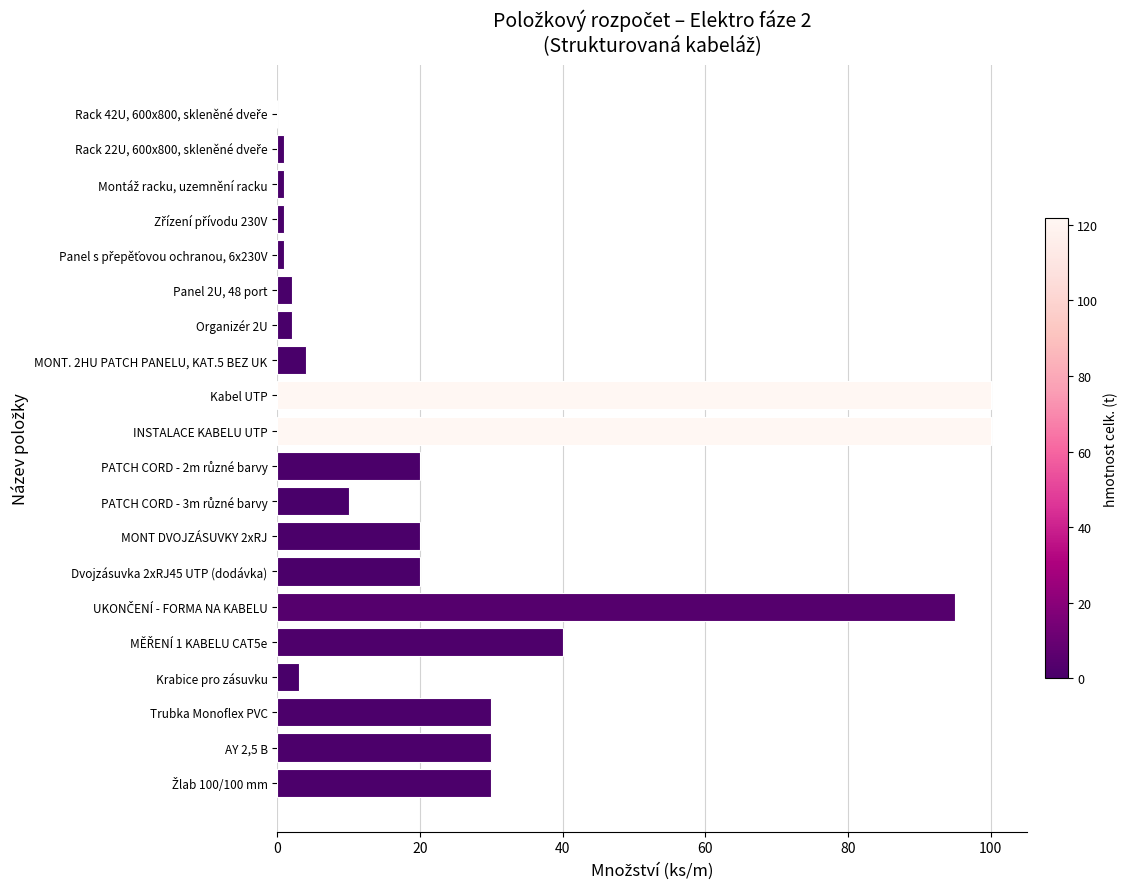

True or false: the data shows 48 at AY 2,5 B.

False